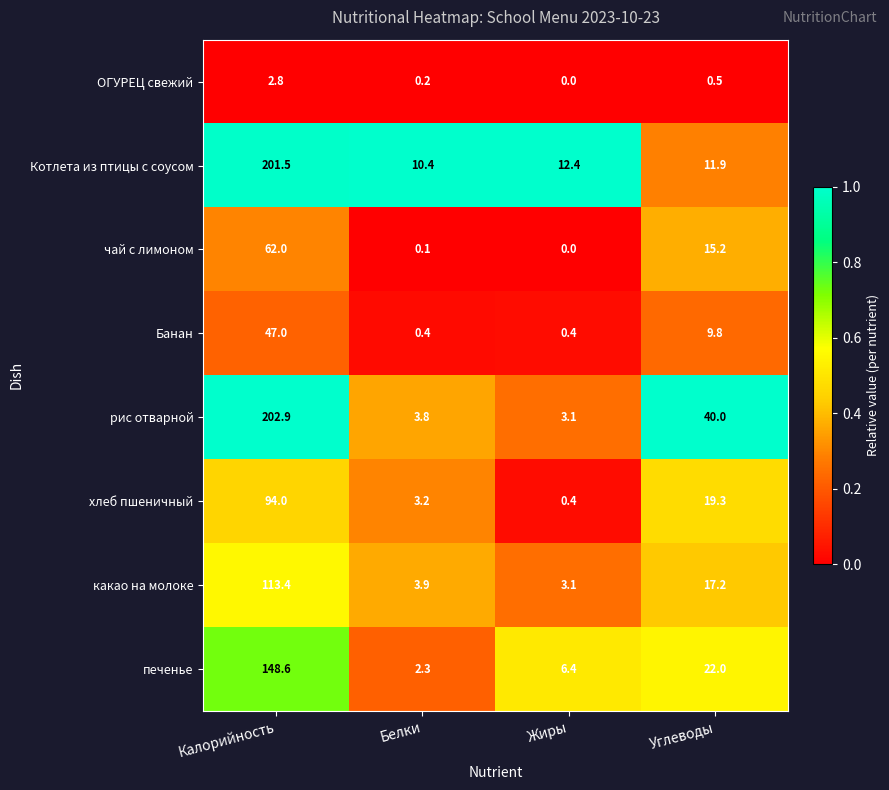

How many values in the Банан series exceed 9?

2